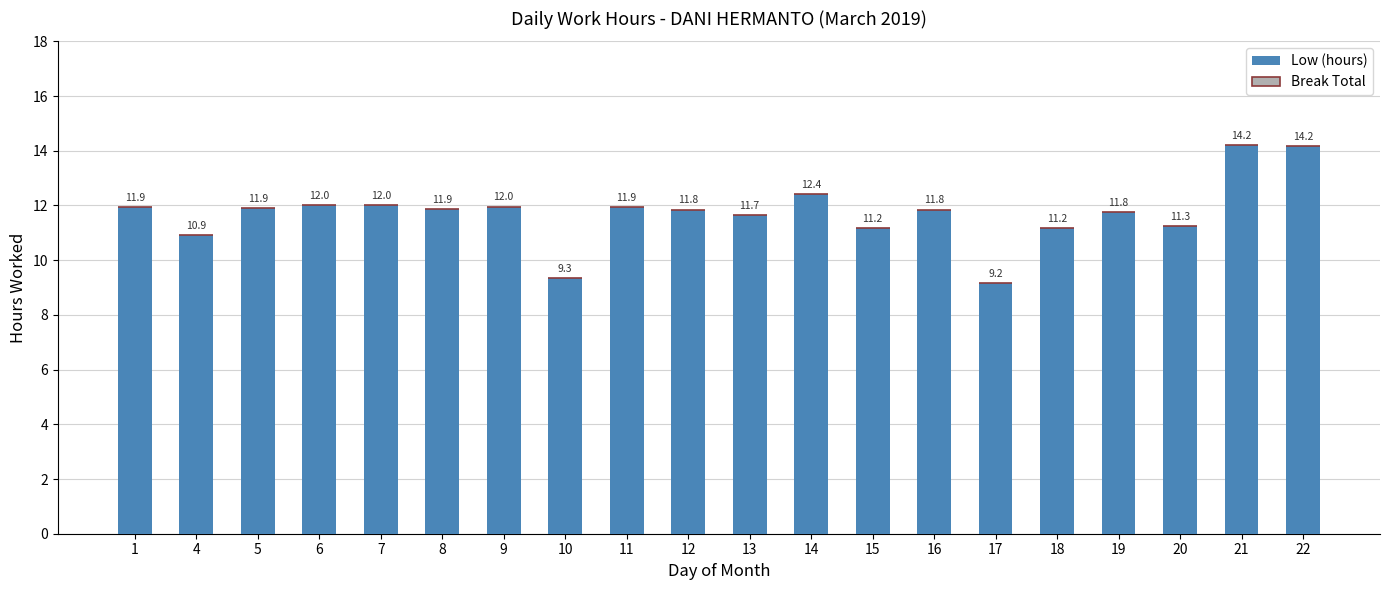

How many distinct data groups are displayed?

1